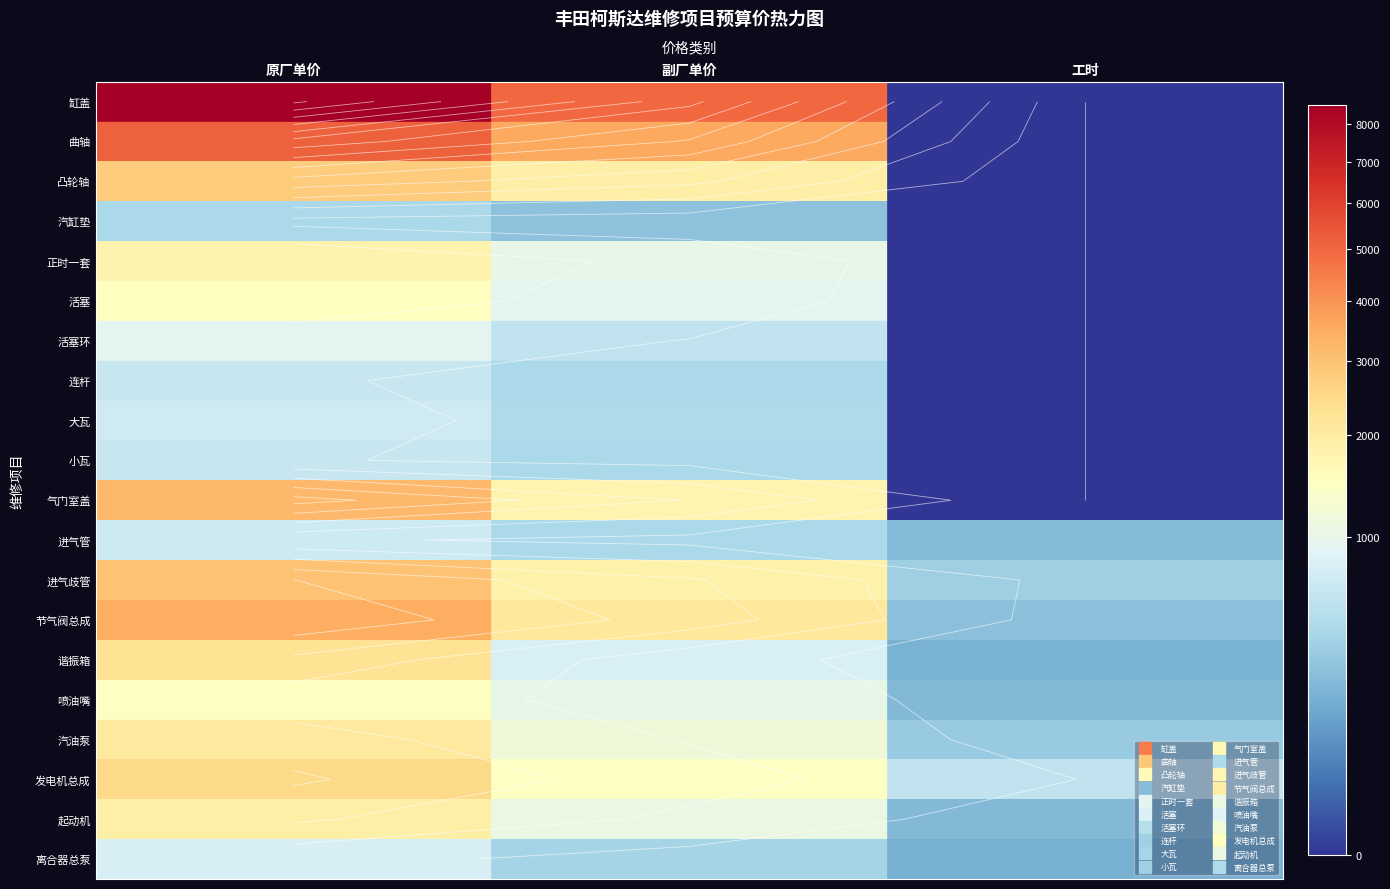

Between 副厂单价 and 工时, which is larger?

副厂单价